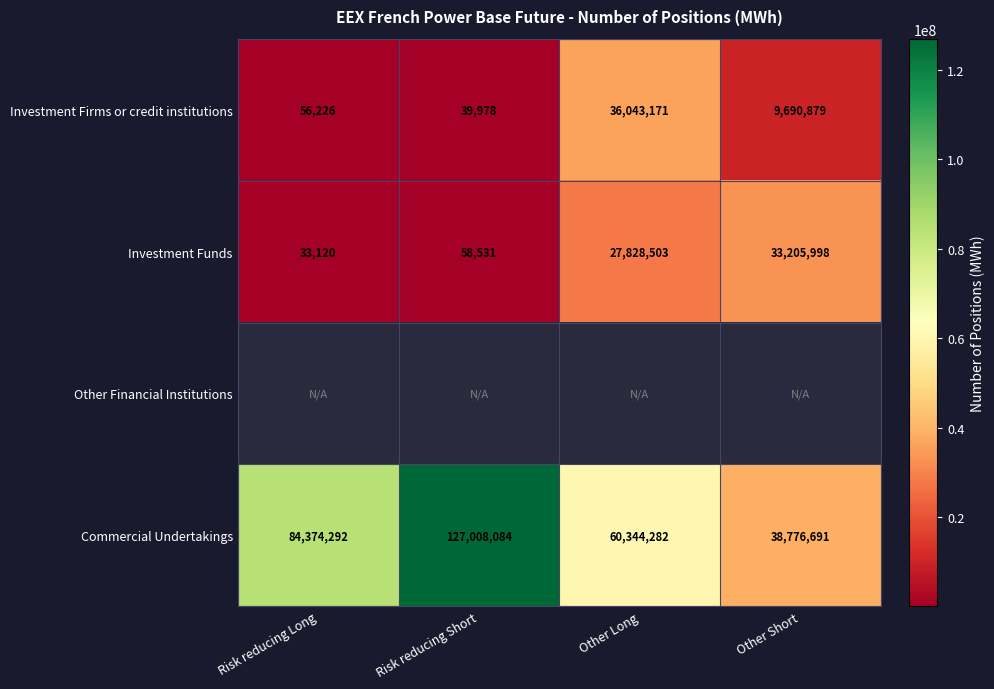

List the labels in order of Investment Firms or credit institutions value, smallest first.

Risk reducing Short, Risk reducing Long, Other Short, Other Long